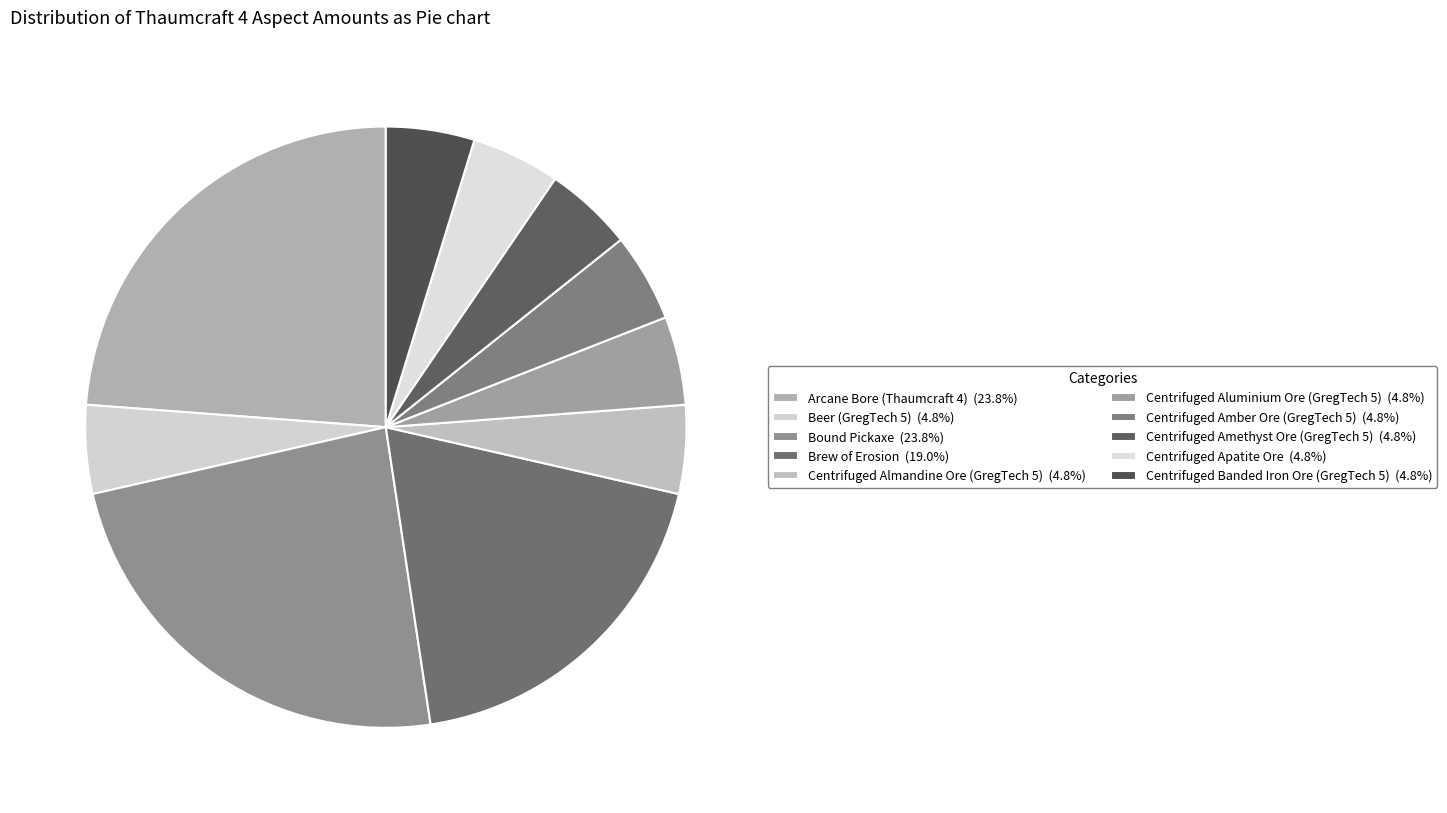

How many slices are in this pie chart?

10